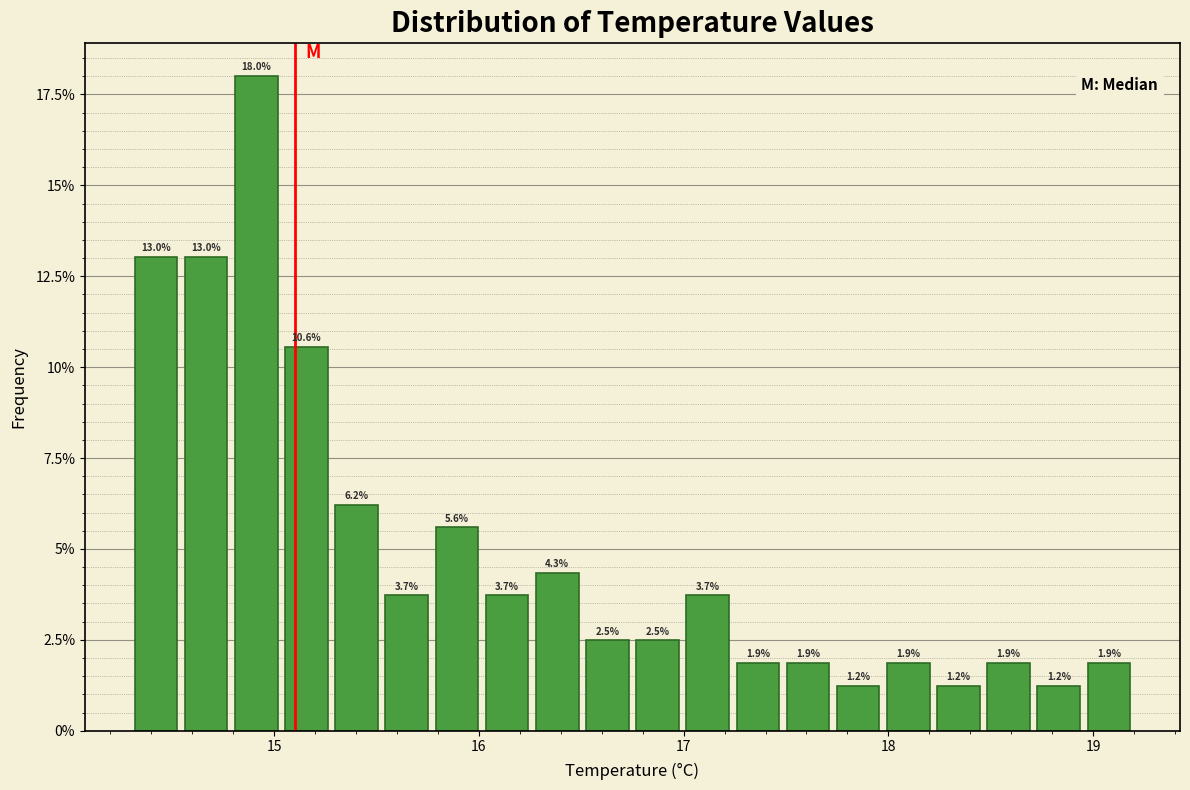

Read against the x-axis, roughly where is the centre of the tallest bar?

14.9